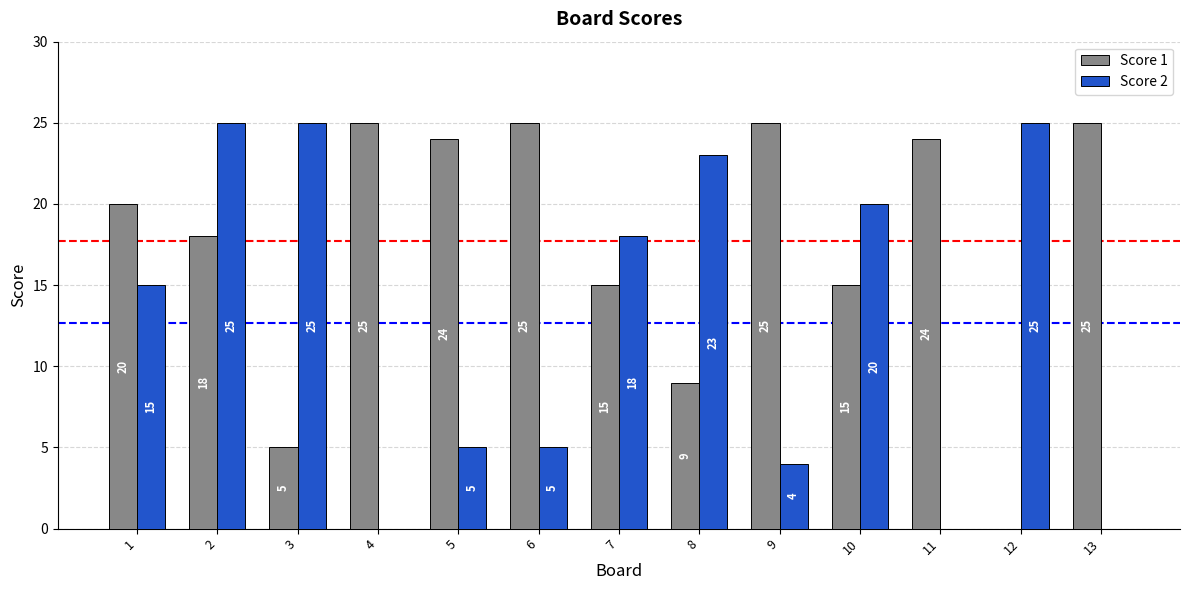

What are all the series names shown in the legend?

Score 1, Score 2